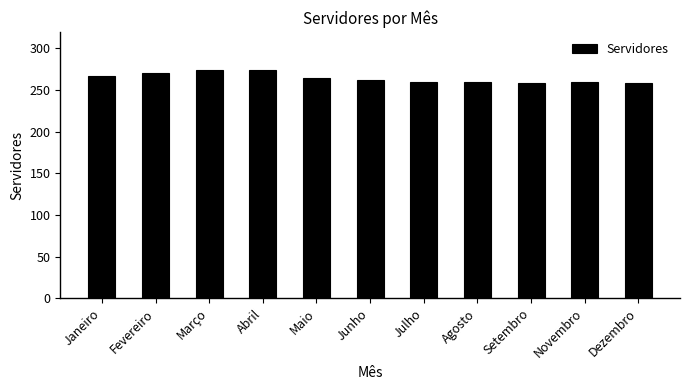

What is the value of the 4th bar from the left?

274